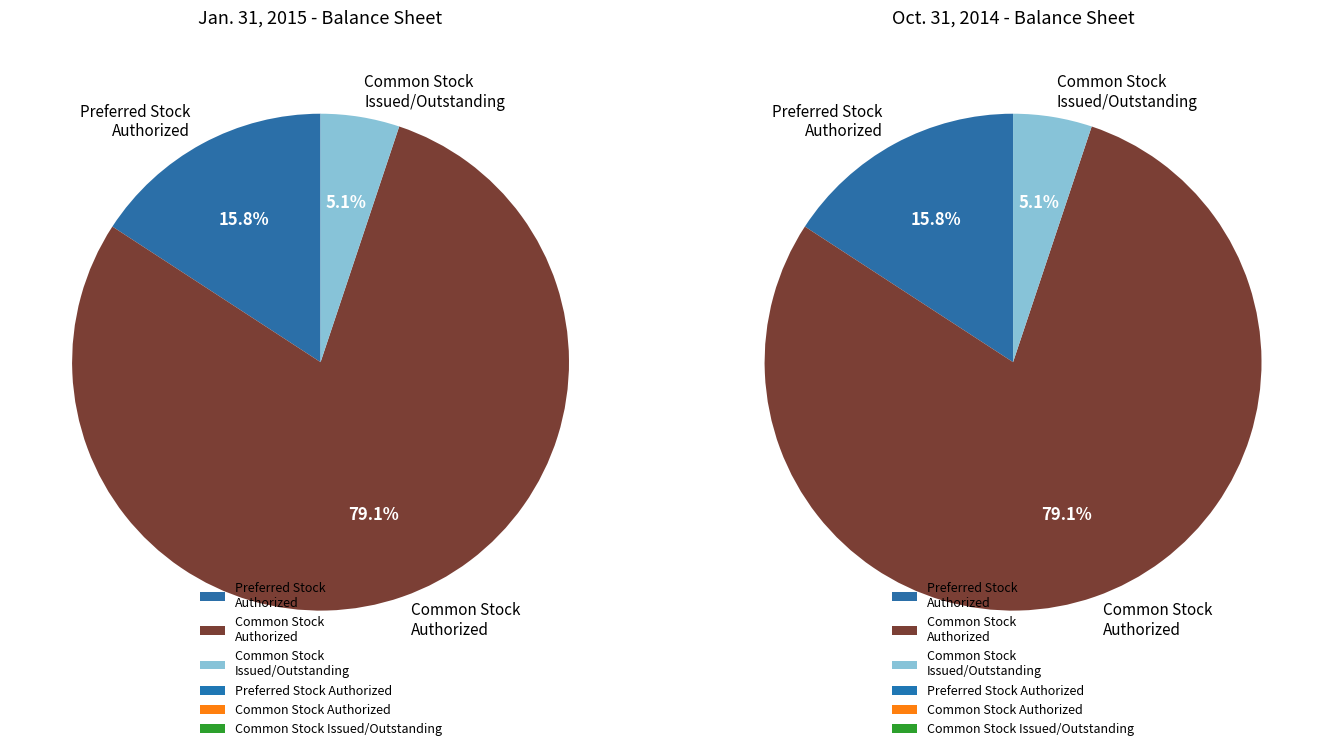

How many segments does this pie chart have?

6